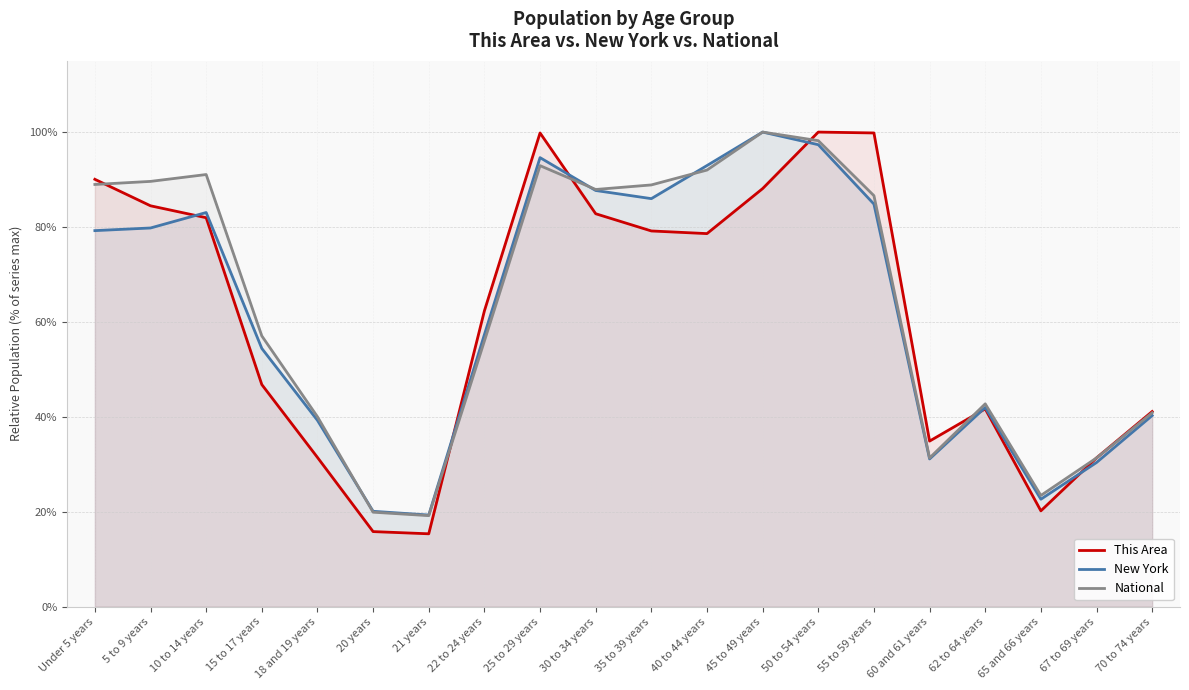

Rank the categories by This Area value from lowest to highest.

21 years, 20 years, 65 and 66 years, 67 to 69 years, 18 and 19 years, 60 and 61 years, 70 to 74 years, 62 to 64 years, 15 to 17 years, 22 to 24 years, 40 to 44 years, 35 to 39 years, 10 to 14 years, 30 to 34 years, 5 to 9 years, 45 to 49 years, Under 5 years, 25 to 29 years, 55 to 59 years, 50 to 54 years